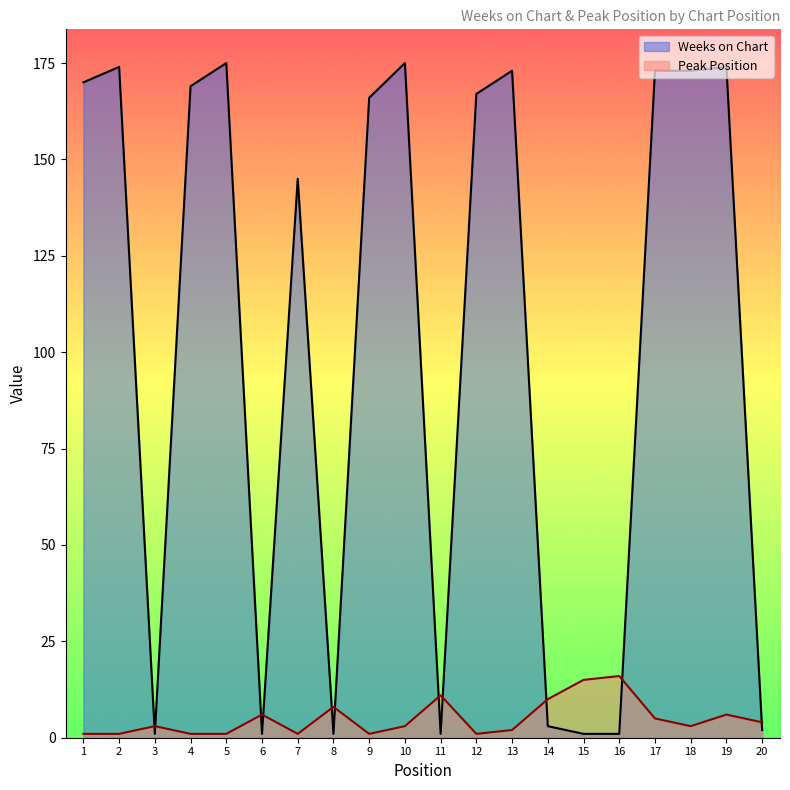

What is the difference between the maximum and minimum values in the Peak Position series?

15